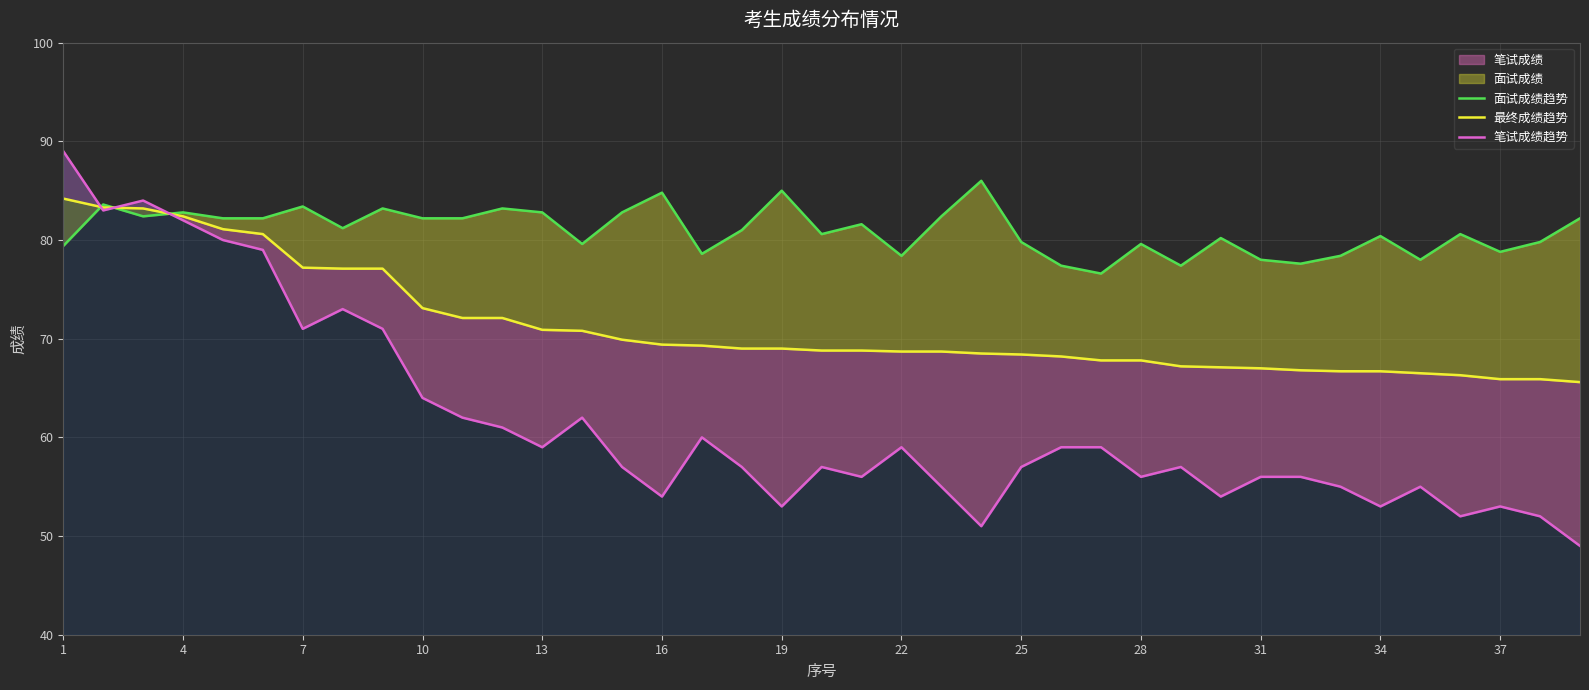

How many times do 笔试成绩趋势 and 面试成绩趋势 cross each other?

3